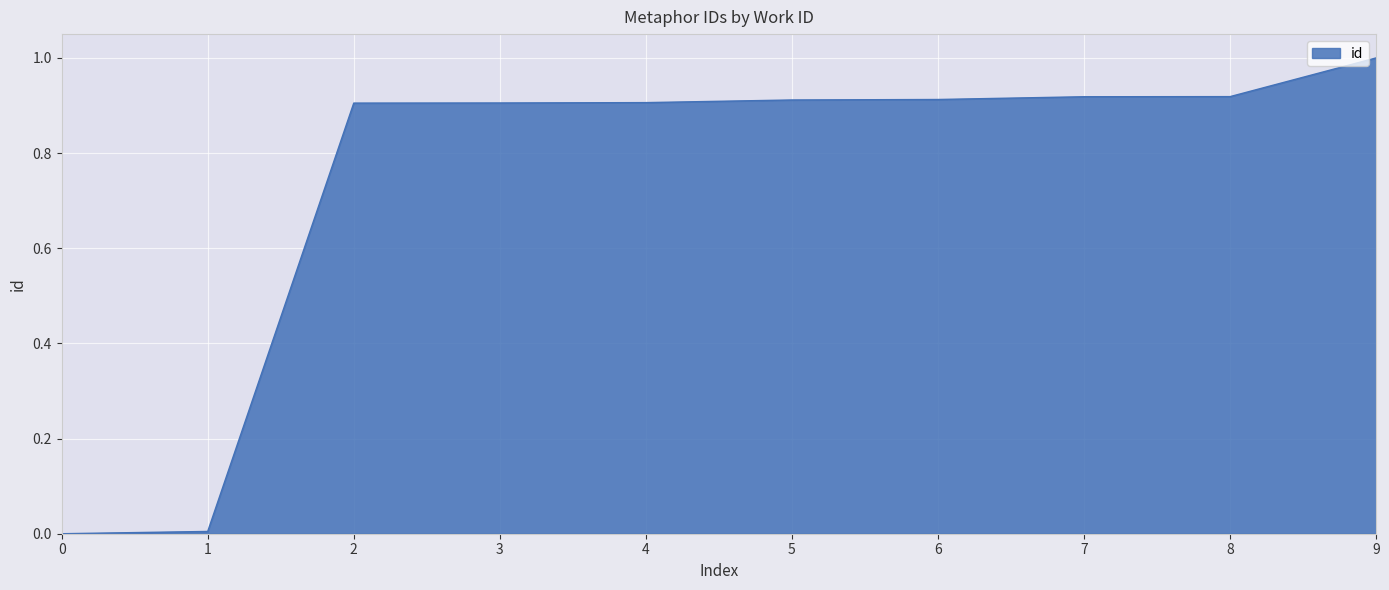

What is the greatest value displayed?

1.0